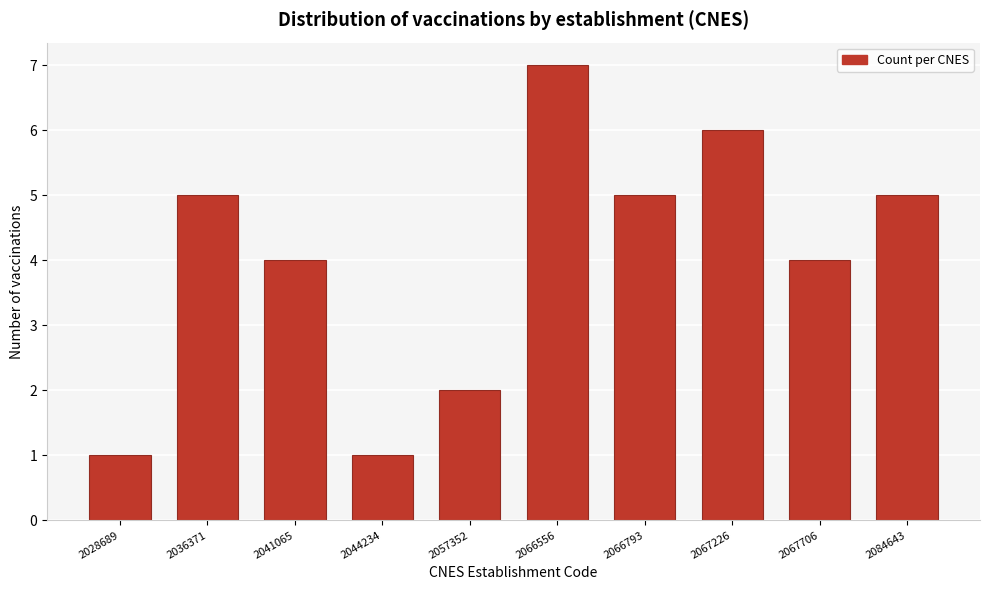

Reading left to right, transcribe all the data shown in this chart.

1	5	4	1	2	7	5	6	4	5